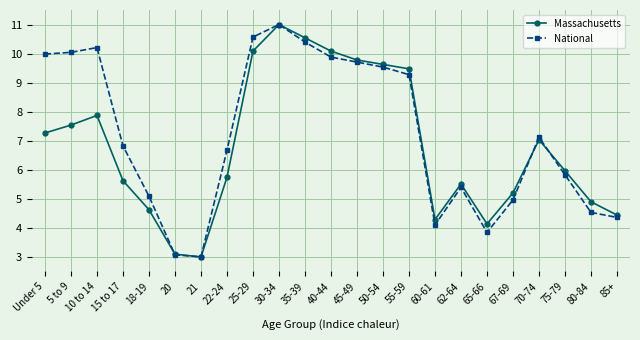

What is the lowest value of the Massachusetts series?

3.0